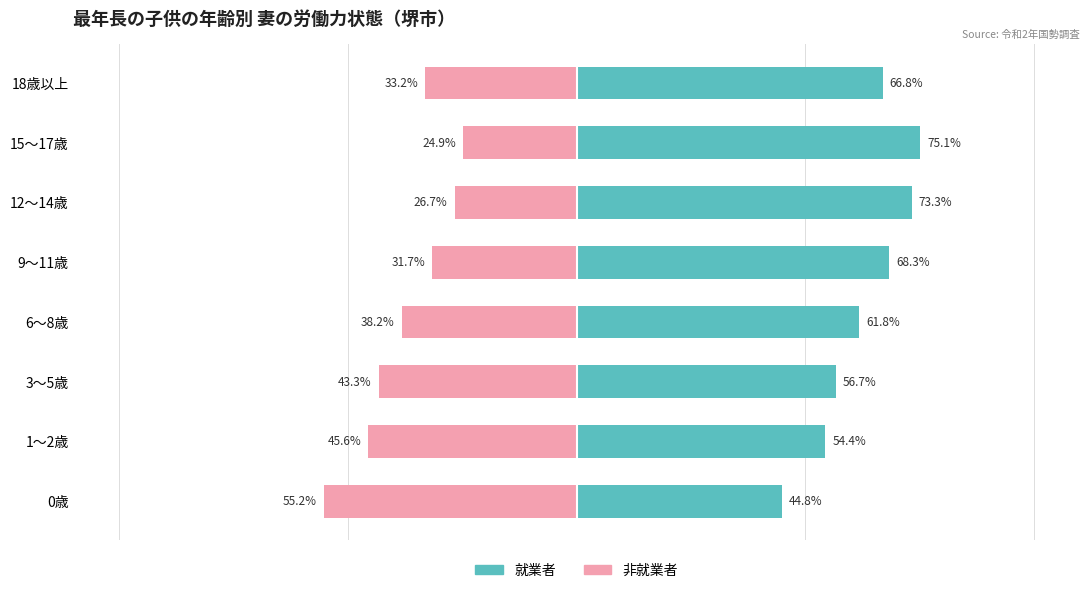

What is the value of the 就業者 bar at the 6th from the left?

73.3